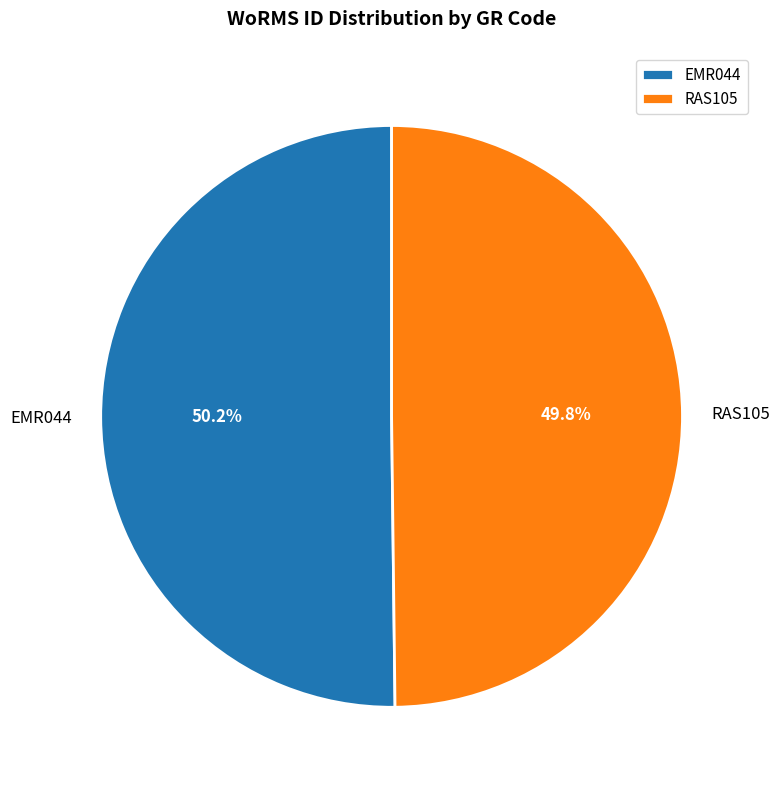

How many slices are in this pie chart?

2